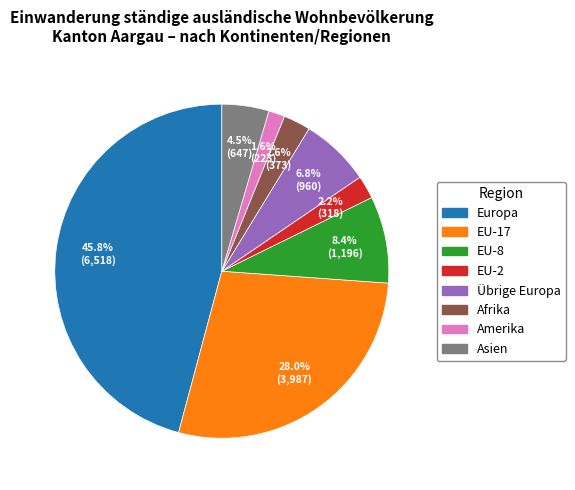

To the nearest percent, what is the combined percentage of EU-8 and Übrige Europa?

15%